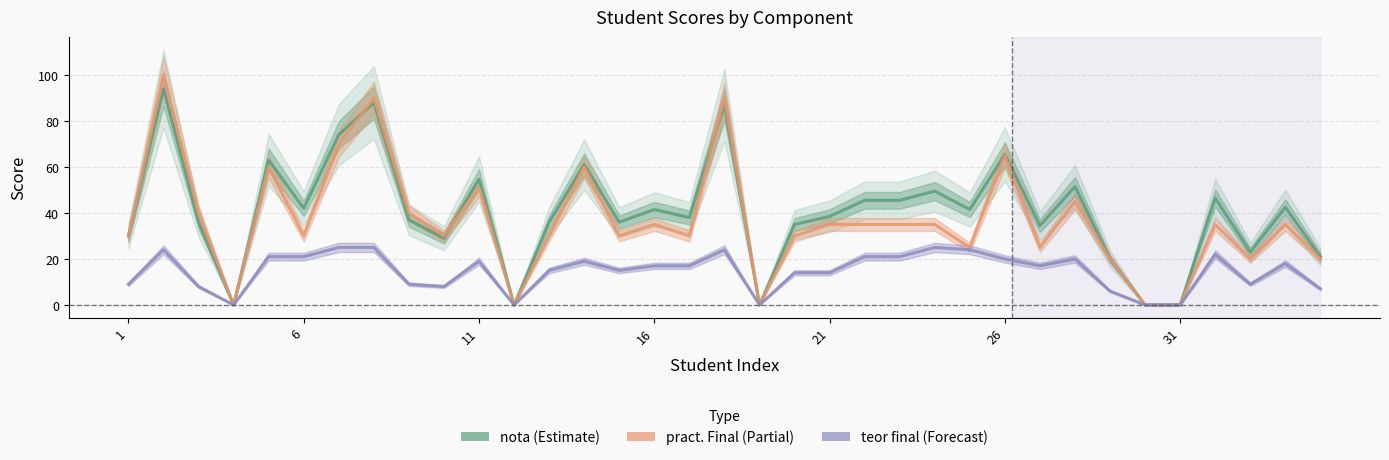

How many categories are shown in the chart?

35